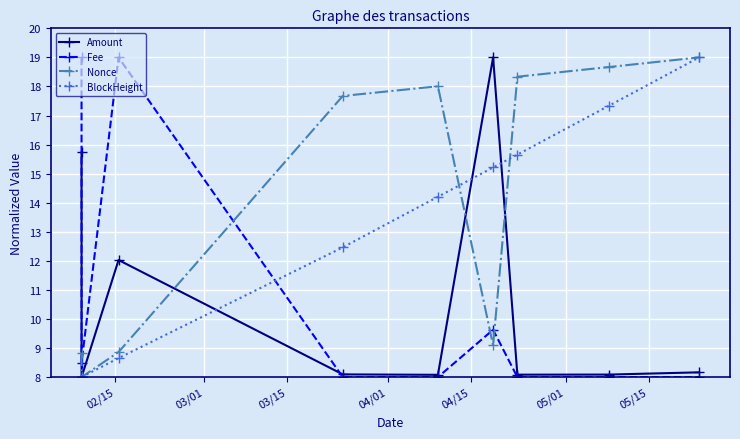

What is the value of the Amount point at the 5th from the left?

8.1